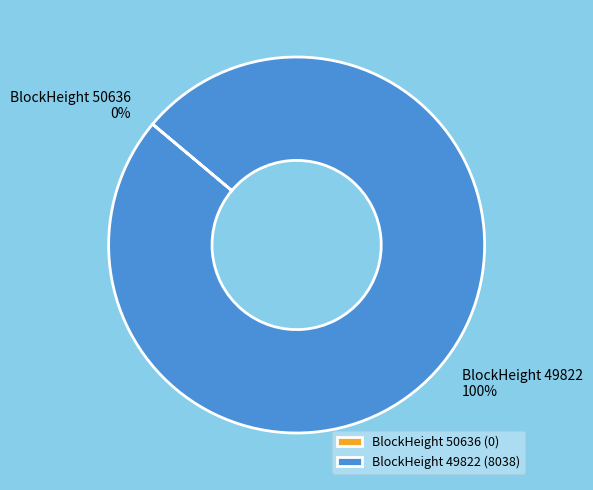

How many segments does this pie chart have?

2